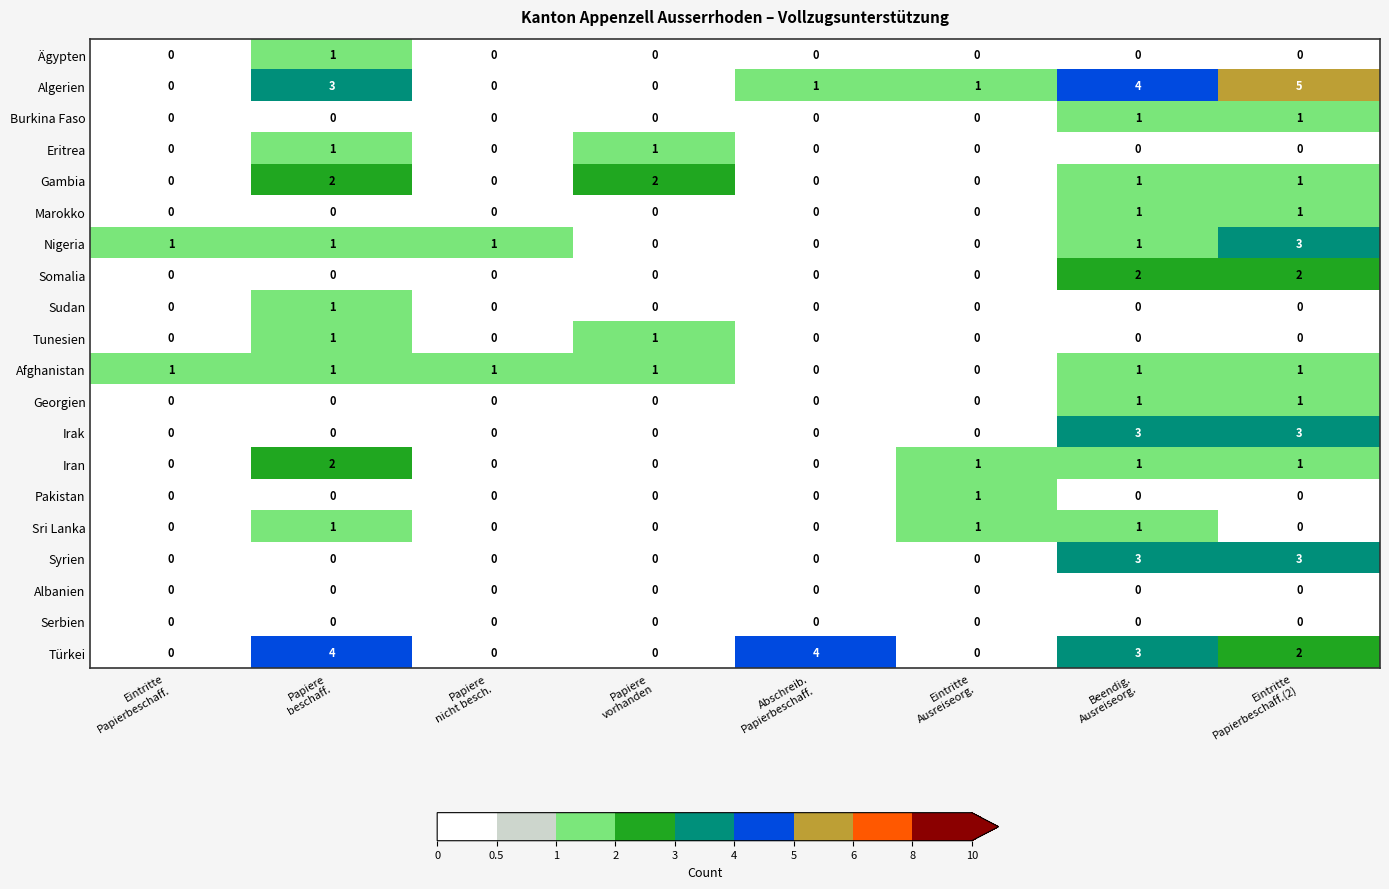

Which series has the widest spread of values?

Algerien